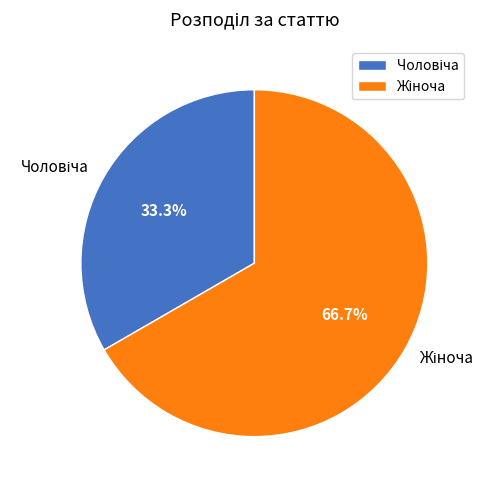

Is there any slice that represents more than half of the pie?

Yes